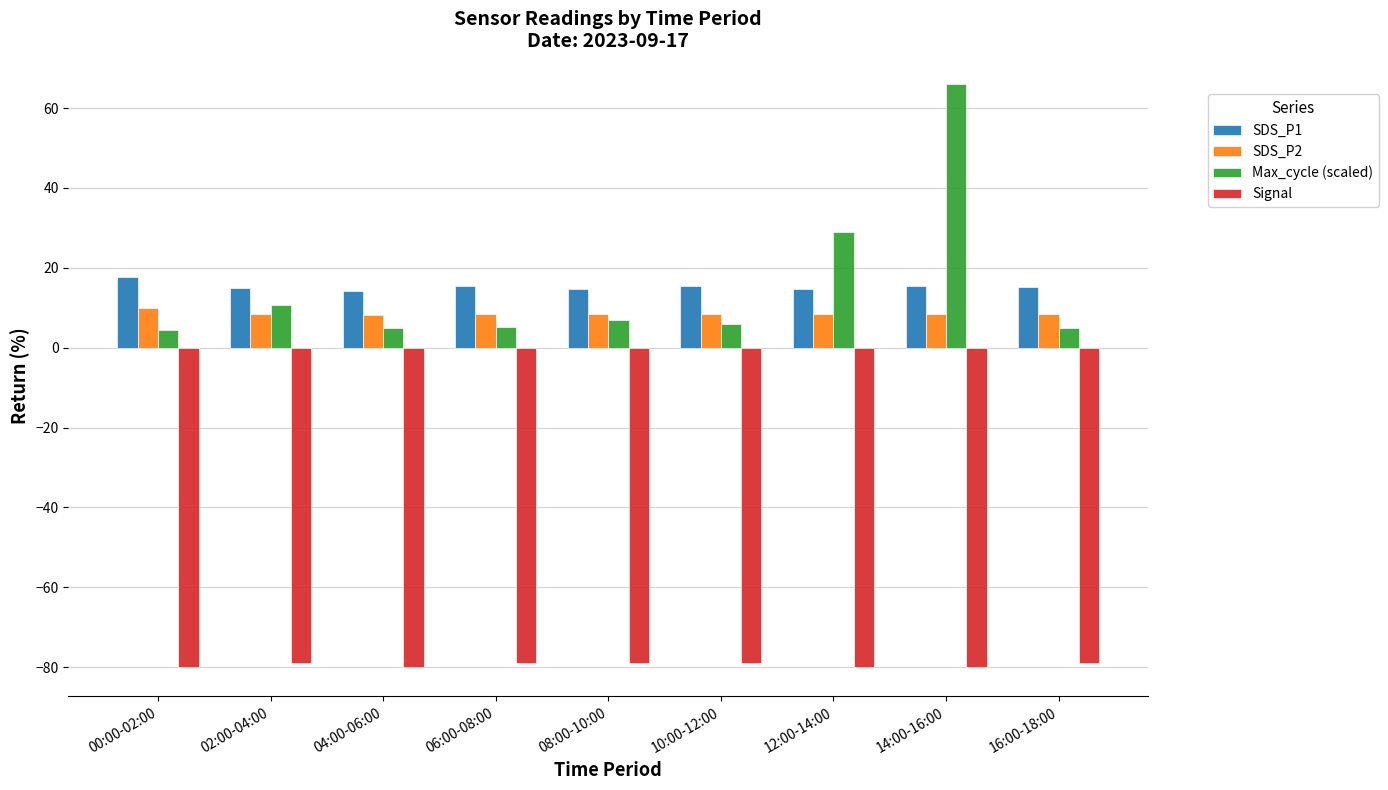

What is the spread (max minus min) of values at 10:00-12:00?

94.4